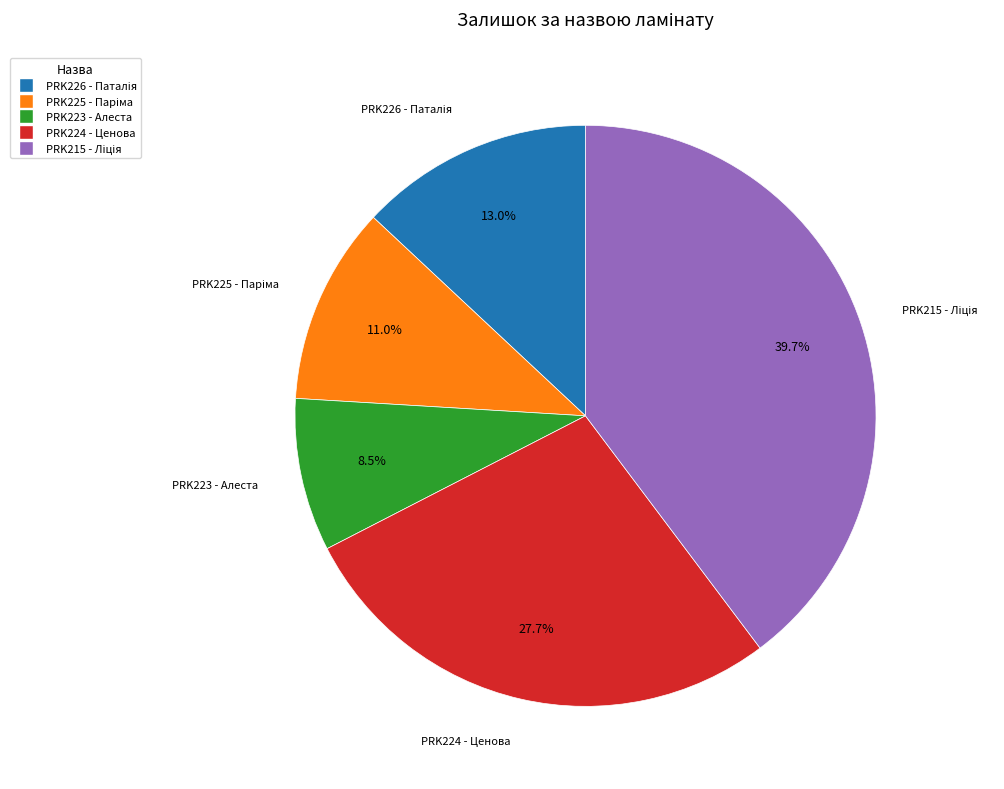

Is there any slice that represents more than half of the pie?

No